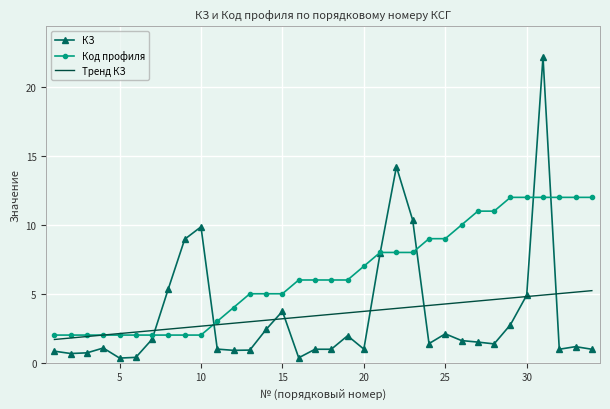

The КЗ (avg per profile) series shows 2.8 at 29. True or false?

True